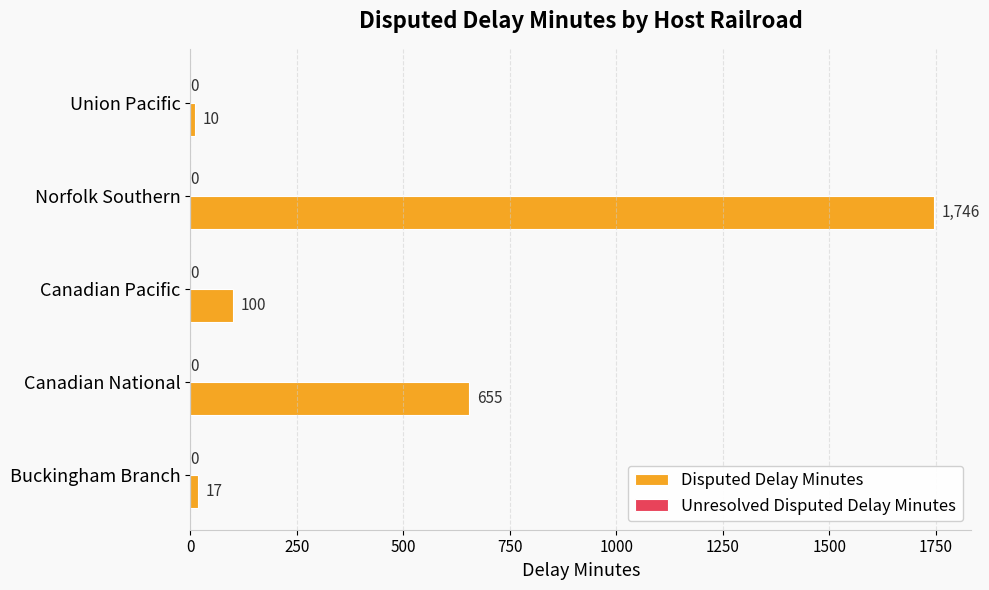

Is it true that the value at Canadian Pacific is 100?

True